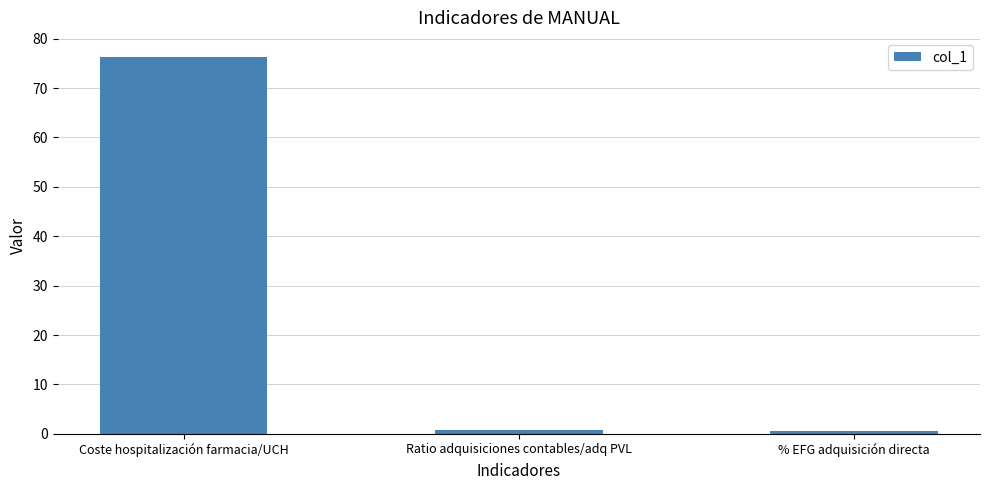

Which label corresponds to the largest value in the chart?

Coste hospitalización farmacia/UCH